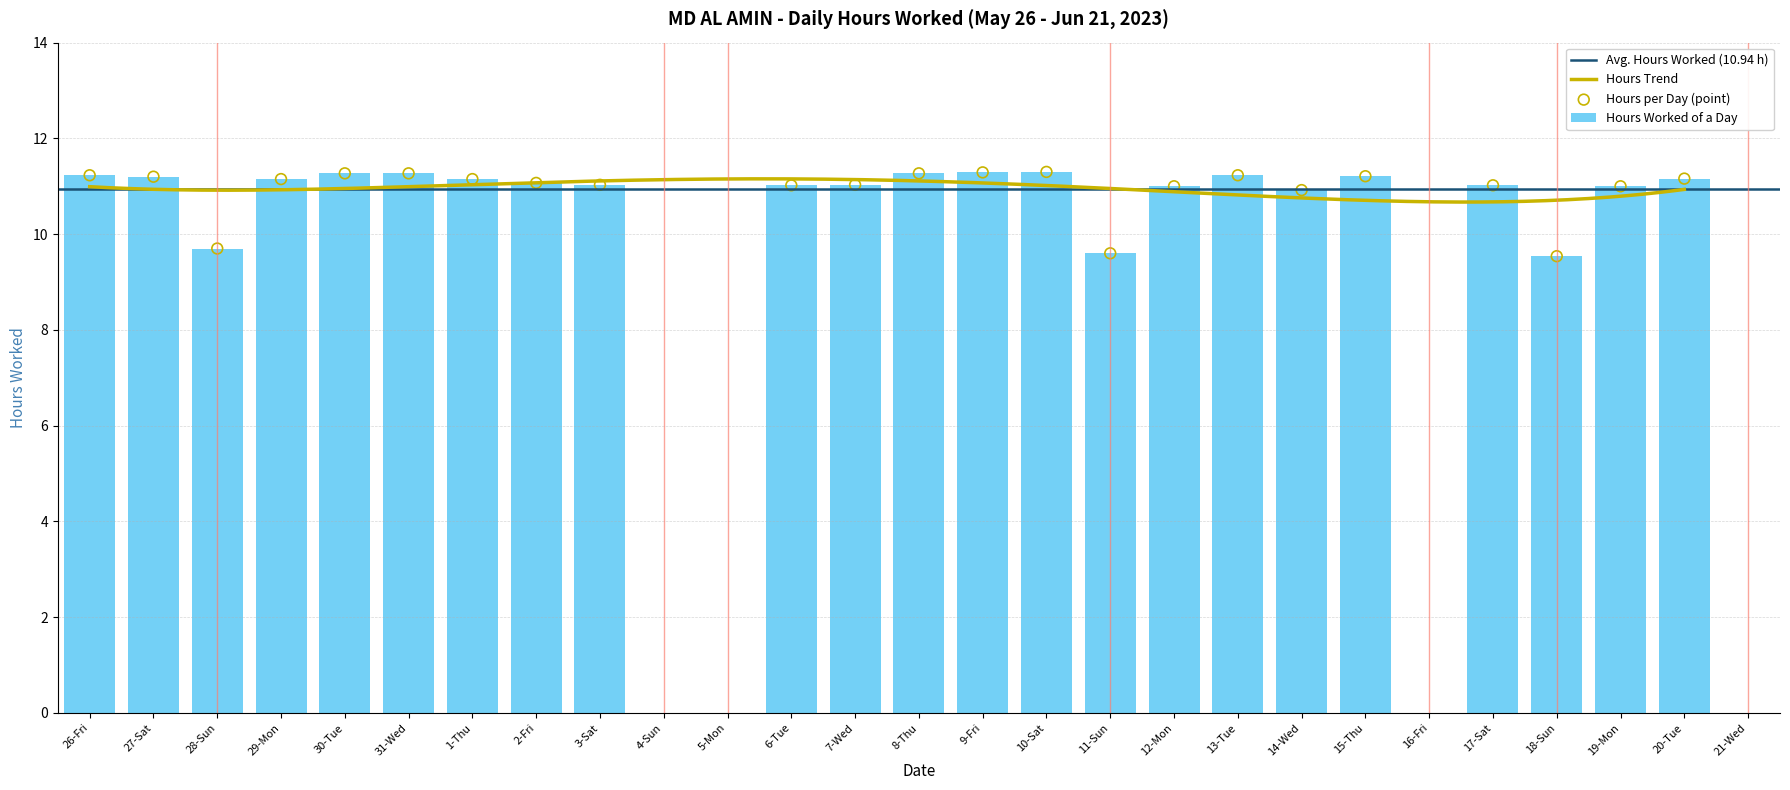

What is the ratio of the value at 3-Sat to the value at 6-Tue?

1.0